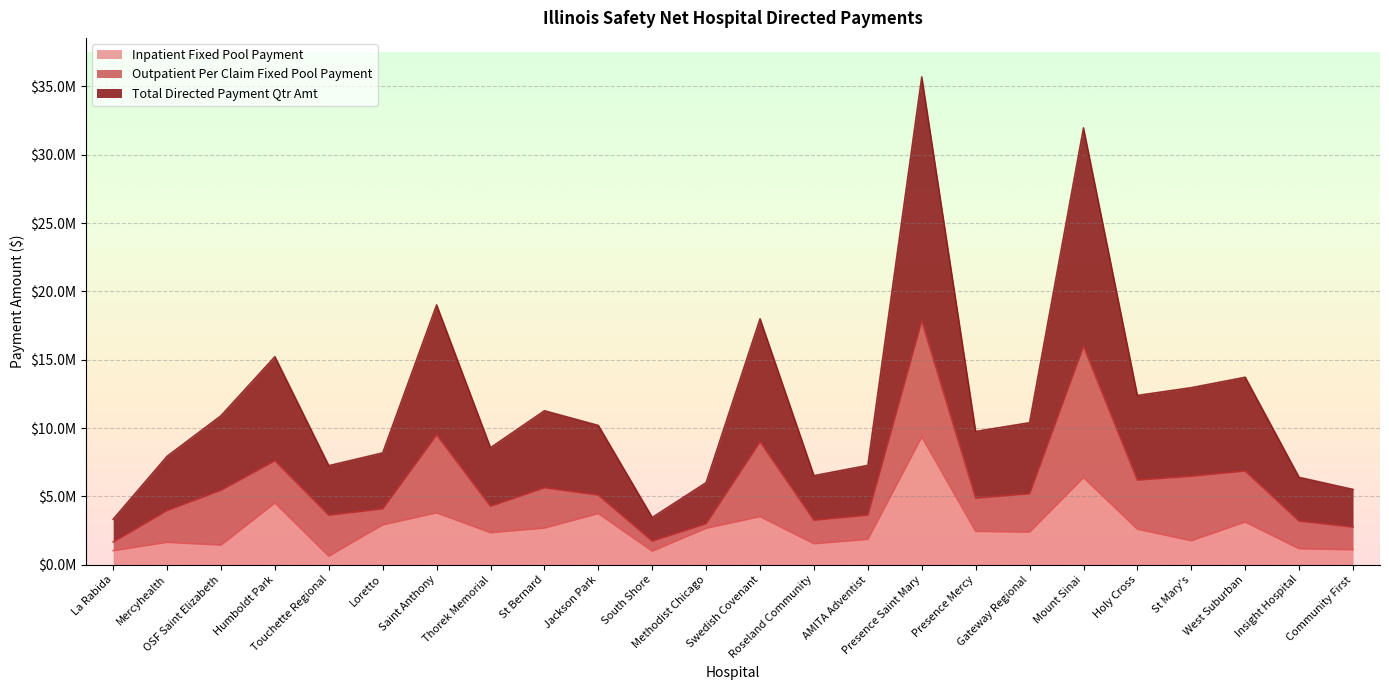

What is the spread (max minus min) of values at Mount Sinai?

25584195.1